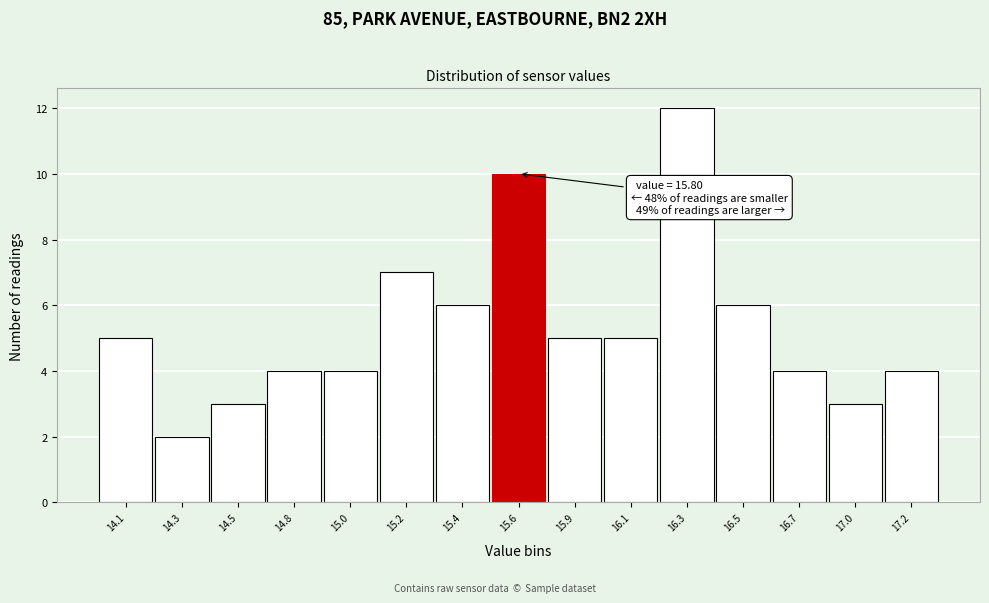

Reading right to left, transcribe all the data shown in this chart.

17.2=4	17.0=3	16.7=4	16.5=6	16.3=12	16.1=5	15.9=5	15.6=10	15.4=6	15.2=7	15.0=4	14.8=4	14.5=3	14.3=2	14.1=5